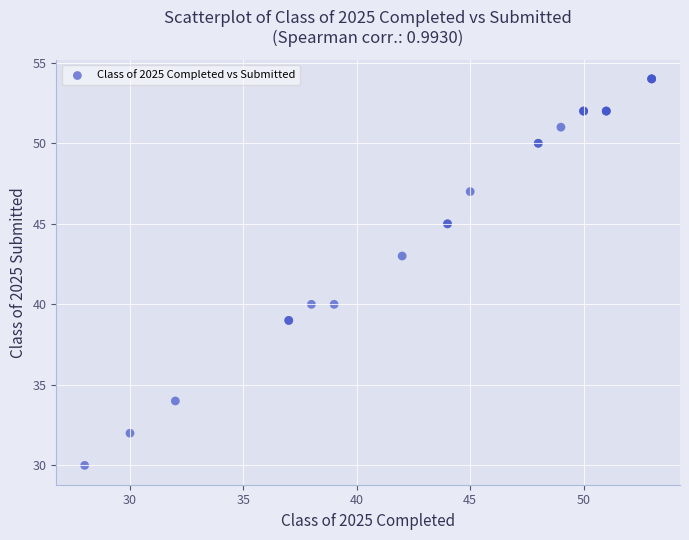

What Y value in the scatter plot is closest to 42?

43